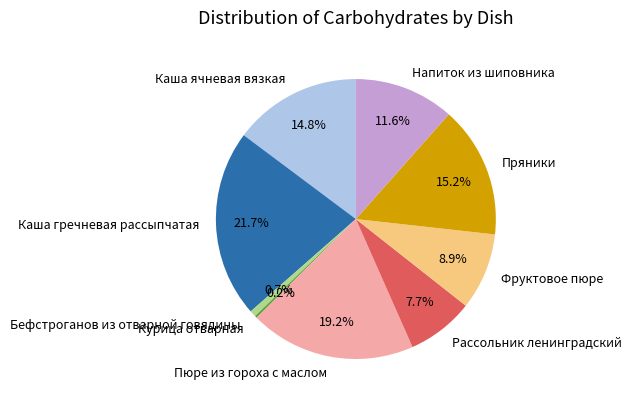

Does Фруктовое пюре represent more than half of the total?

No